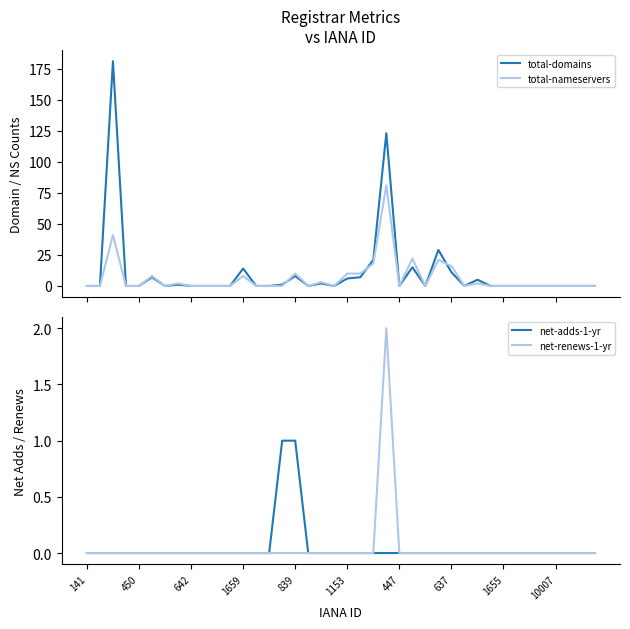

List the series in order of their peak value, highest first.

total-domains, total-nameservers, net-renews-1-yr, net-adds-1-yr